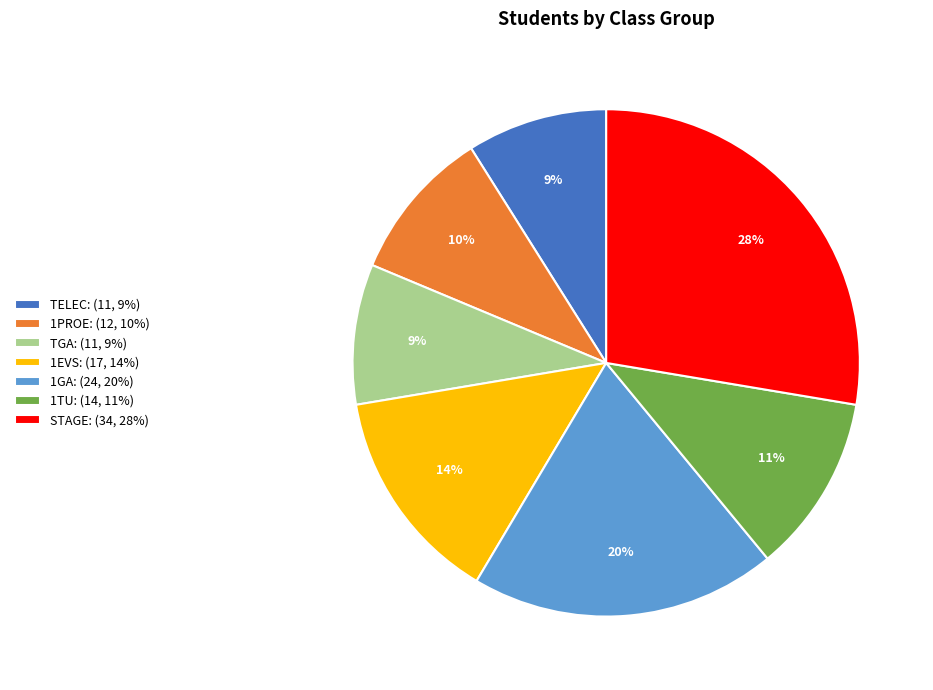

Combined, do TELEC: (11, 9%) and 1TU: (14, 11%) account for over 50%?

No